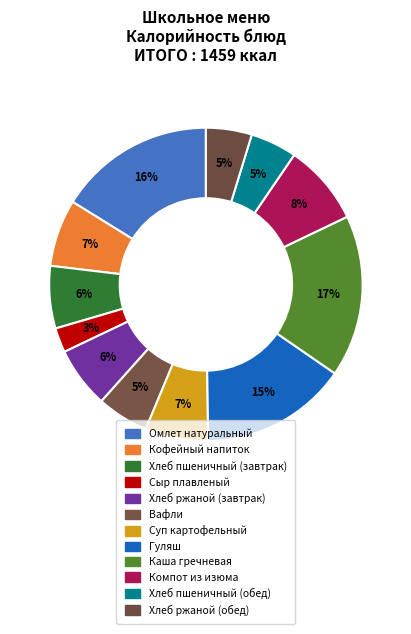

Is it true that Хлеб пшеничный (обед) is 5% of the pie?

True